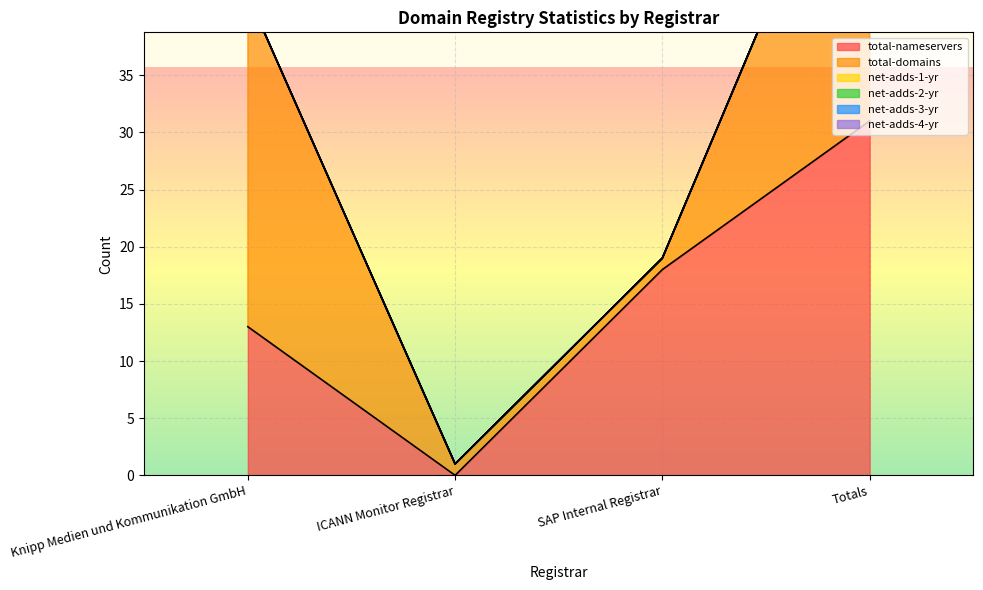

Reading left to right, what are all the values shown in this chart?

total-nameservers: Knipp Medien und Kommunikation GmbH=13	ICANN Monitor Registrar=0	SAP Internal Registrar=18	Totals=31
total-domains: Knipp Medien und Kommunikation GmbH=29	ICANN Monitor Registrar=1	SAP Internal Registrar=1	Totals=31
net-adds-1-yr: Knipp Medien und Kommunikation GmbH=0	ICANN Monitor Registrar=0	SAP Internal Registrar=0	Totals=0
net-adds-2-yr: Knipp Medien und Kommunikation GmbH=0	ICANN Monitor Registrar=0	SAP Internal Registrar=0	Totals=0
net-adds-3-yr: Knipp Medien und Kommunikation GmbH=0	ICANN Monitor Registrar=0	SAP Internal Registrar=0	Totals=0
net-adds-4-yr: Knipp Medien und Kommunikation GmbH=0	ICANN Monitor Registrar=0	SAP Internal Registrar=0	Totals=0